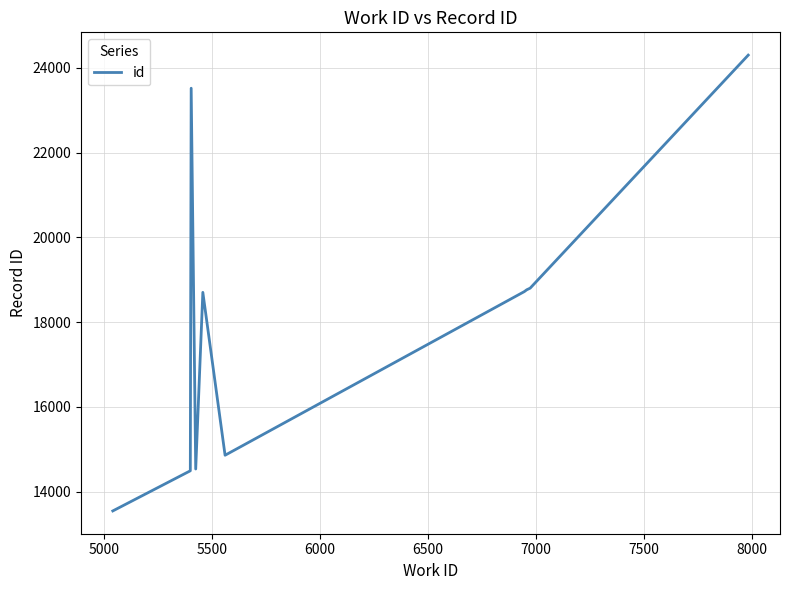

What is the greatest value displayed?

24299